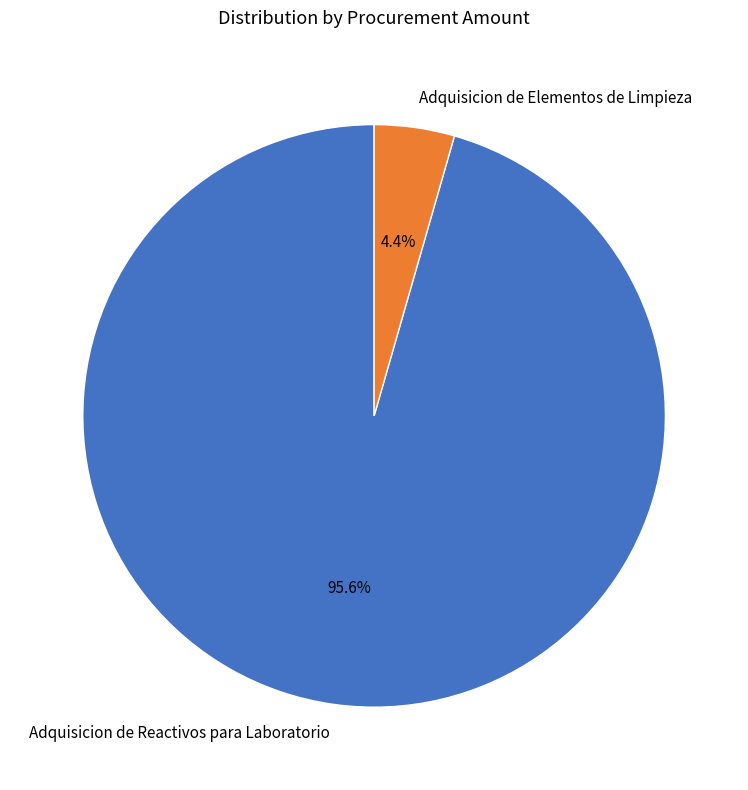

How many segments does this pie chart have?

2